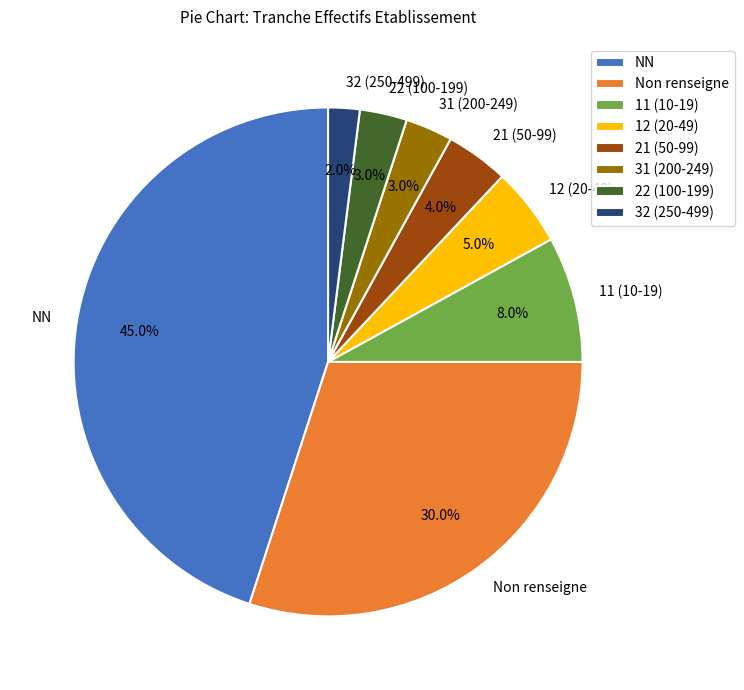

How many slices are in this pie chart?

8